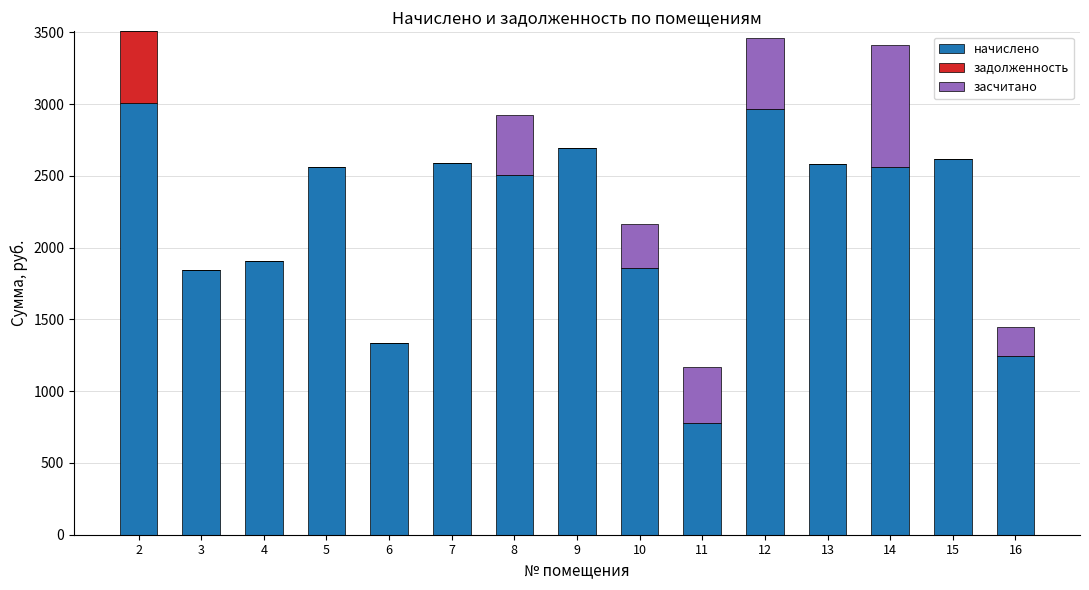

Count the number of data series in this chart.

3